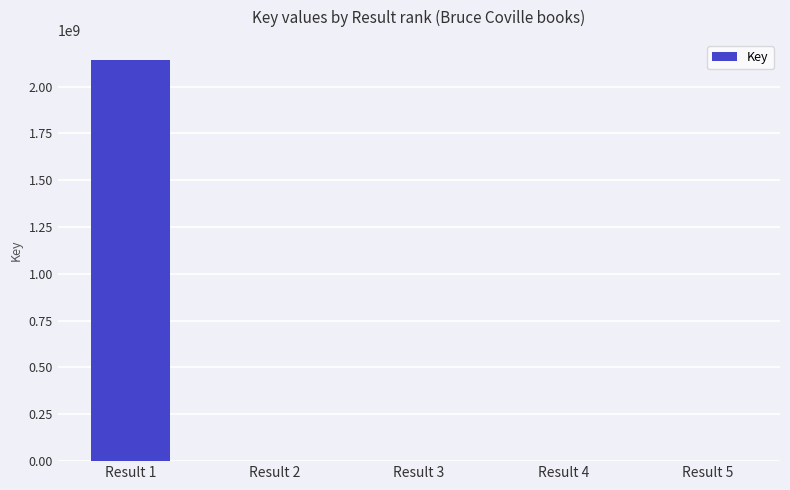

Where is the data nearest to the value 1071114172?

Result 2